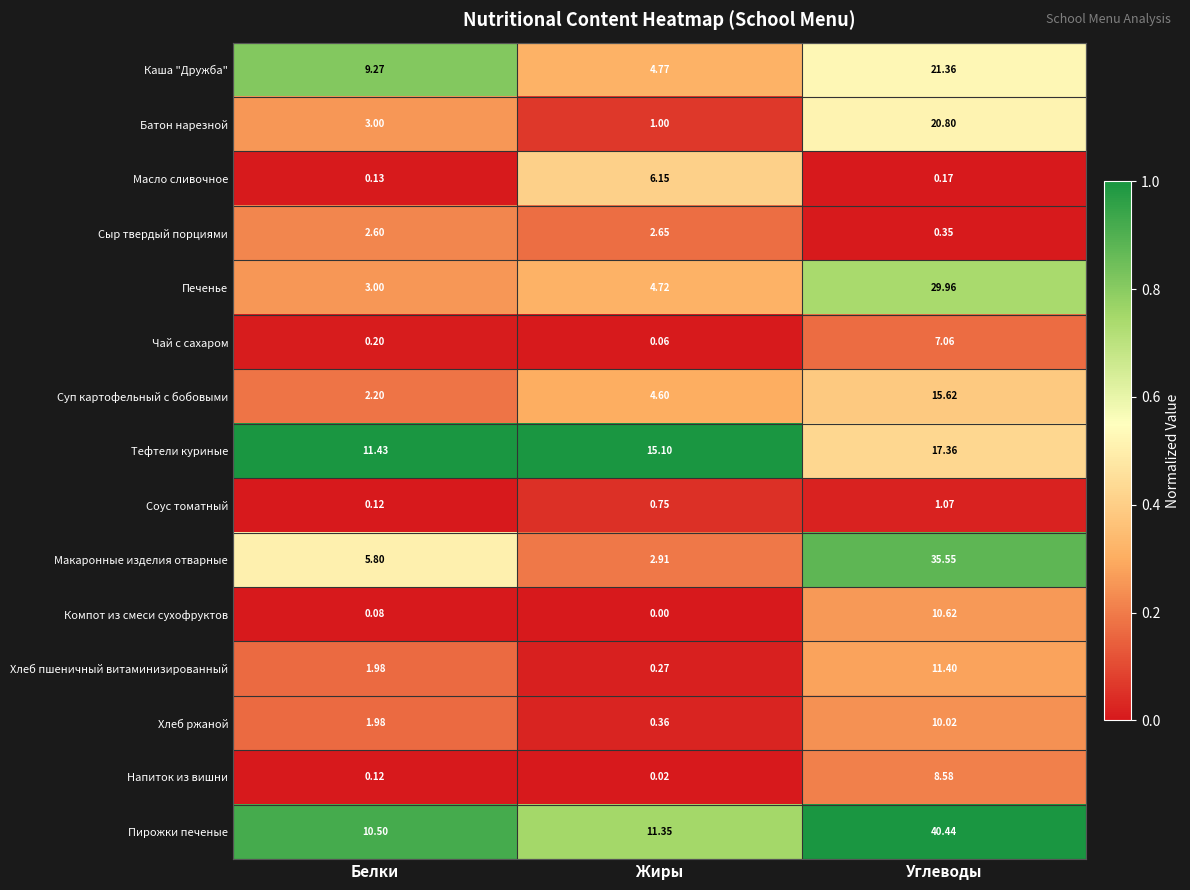

At which category is the sum across all series the highest?

Углеводы